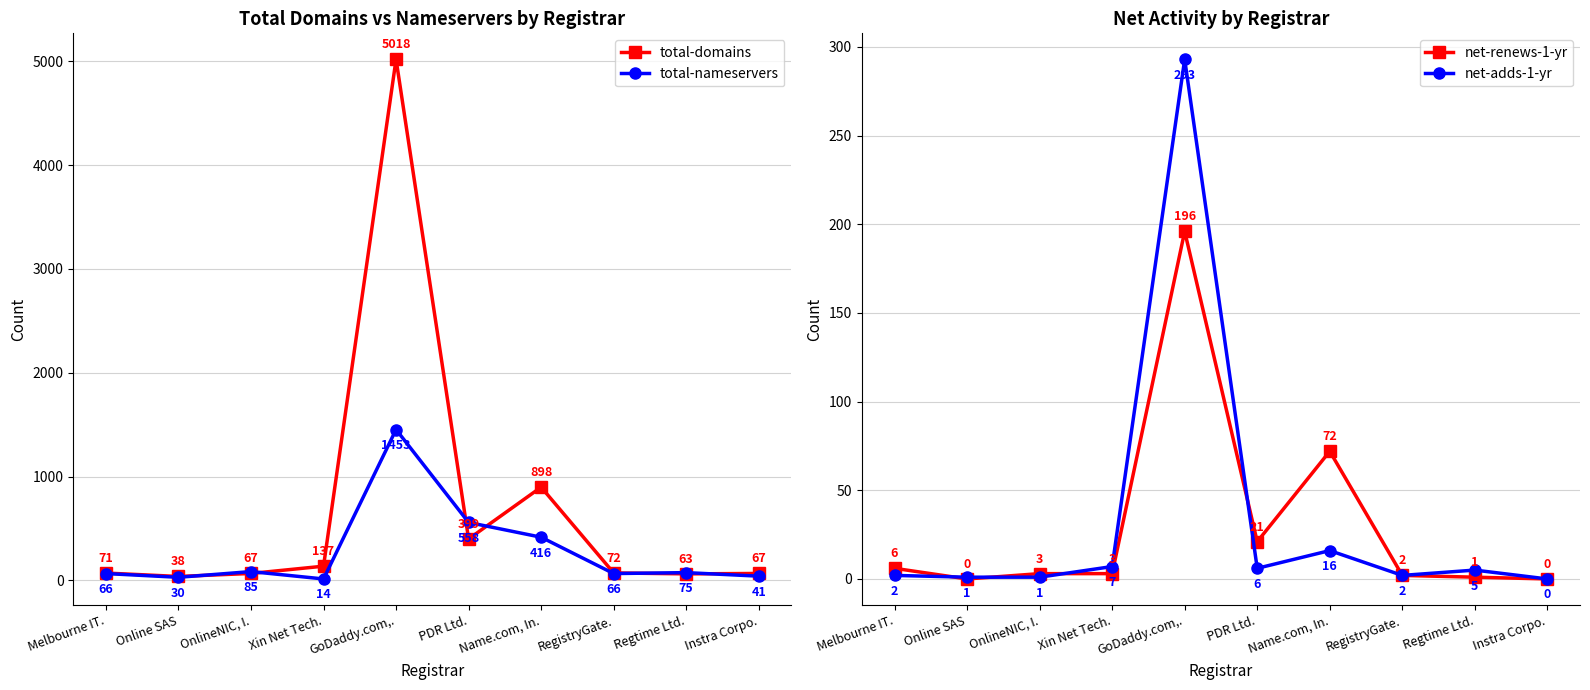

At which category does the chart reach its peak across all series?

GoDaddy.com,.